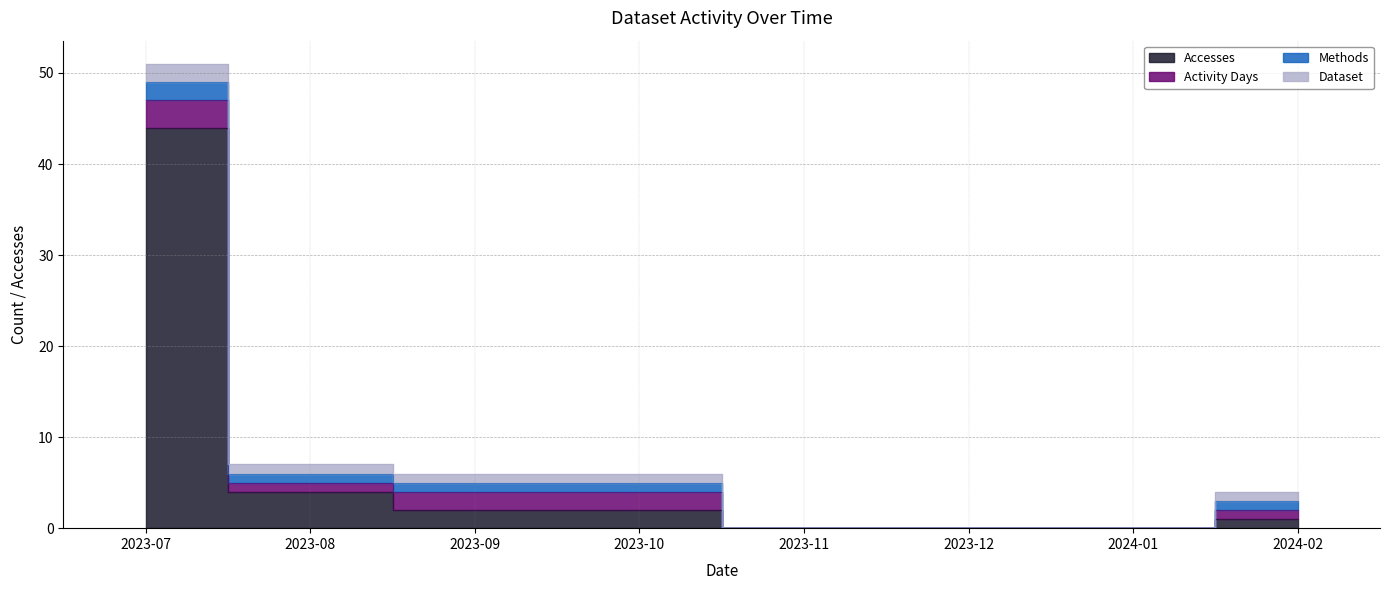

True or false: Users has a value of 1 at 2023-11.

False